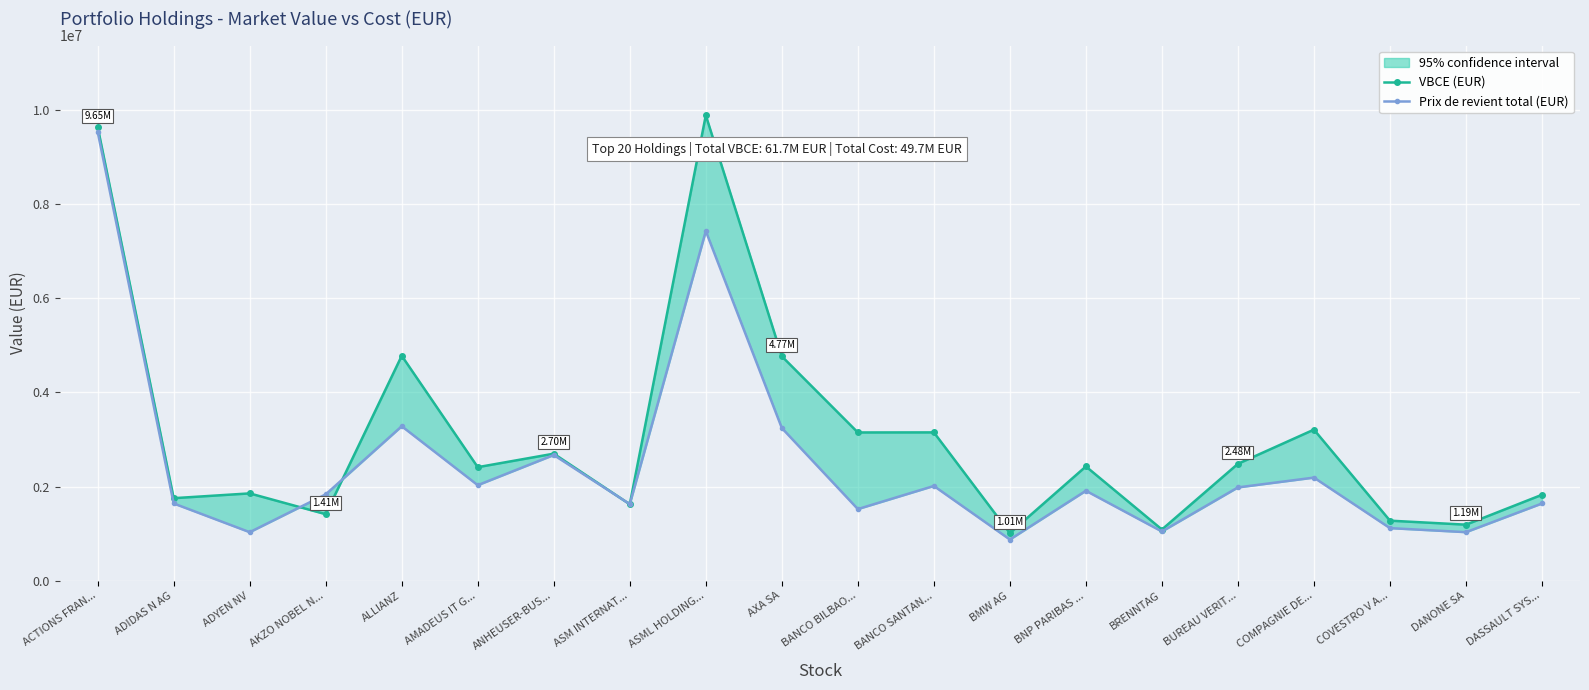

What position from the left is AMADEUS IT G...?

6